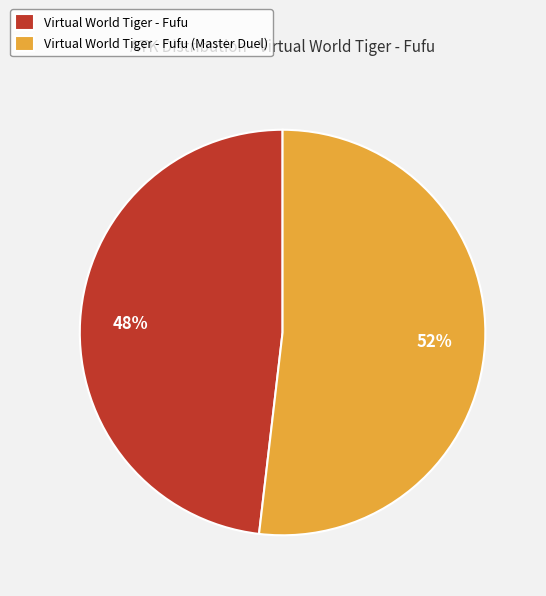

Approximately how many times larger is the value at Virtual World Tiger - Fufu (Master Duel) compared to Virtual World Tiger - Fufu?

1.1